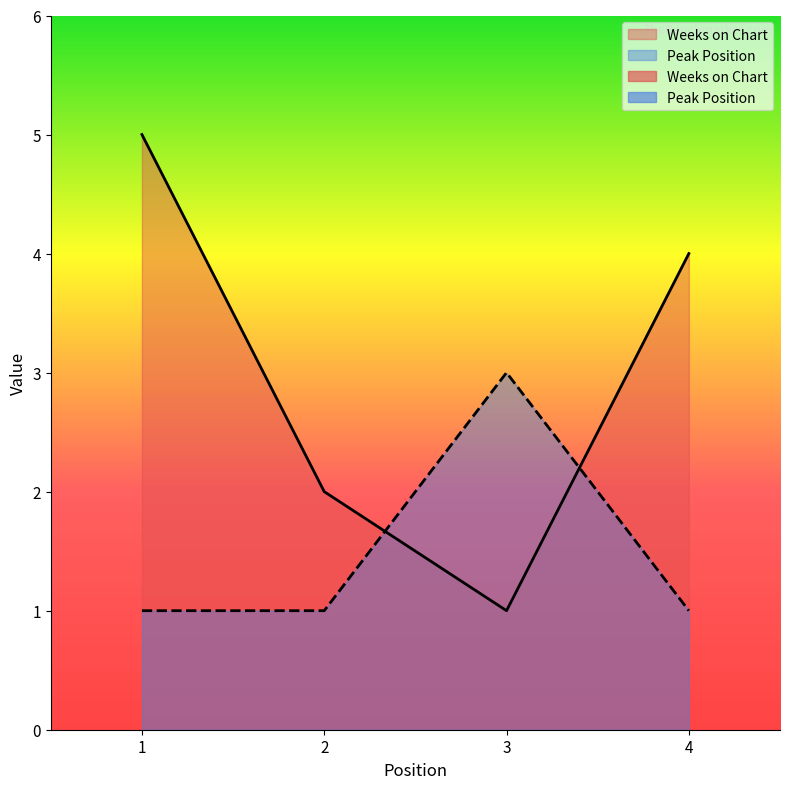

What is the difference between the second highest and minimum values in the Weeks on Chart series?

3